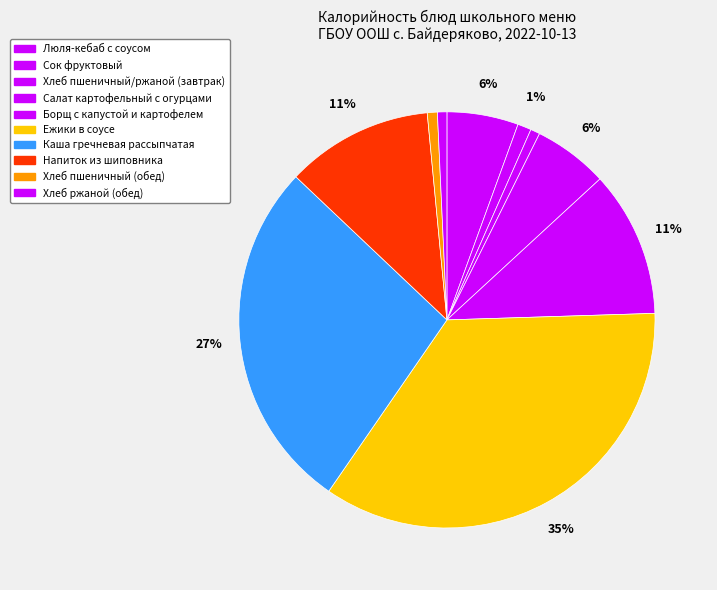

How many slices are in this pie chart?

10